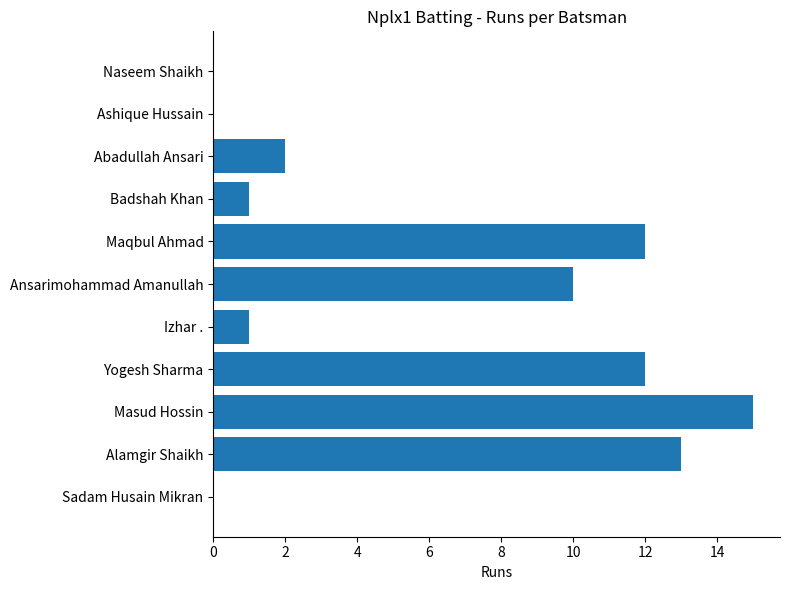

At which label is the value closest to 7?

Ansarimohammad Amanullah